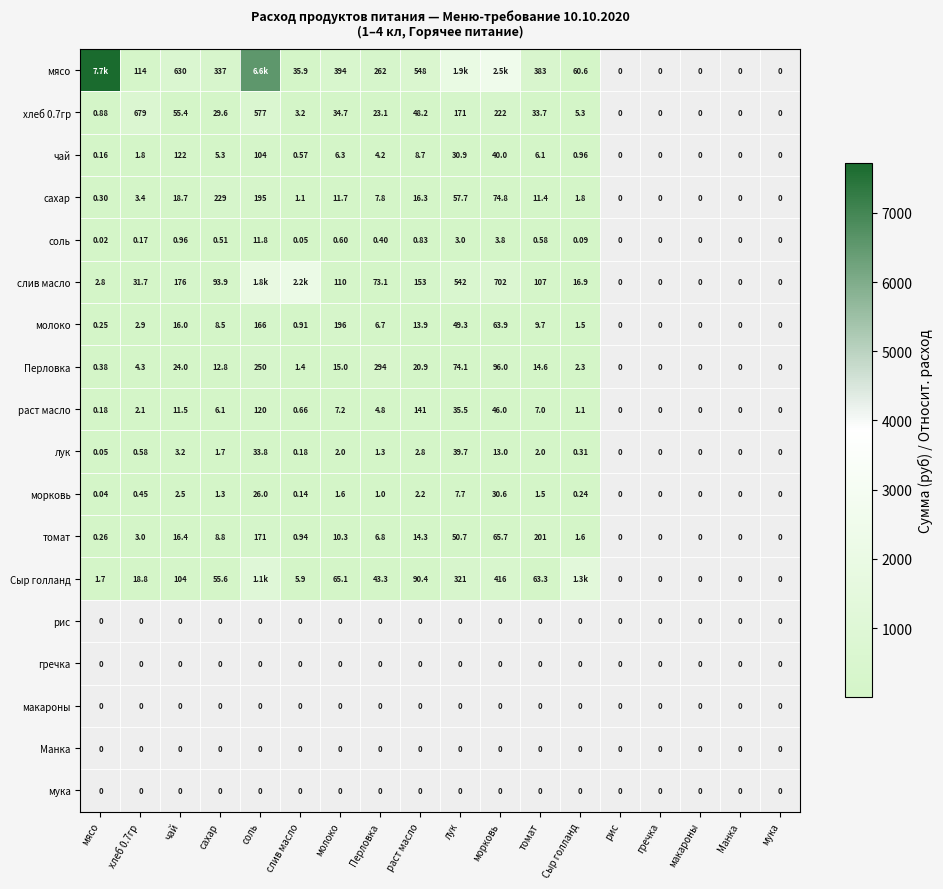

At which label does томат reach its peak?

томат